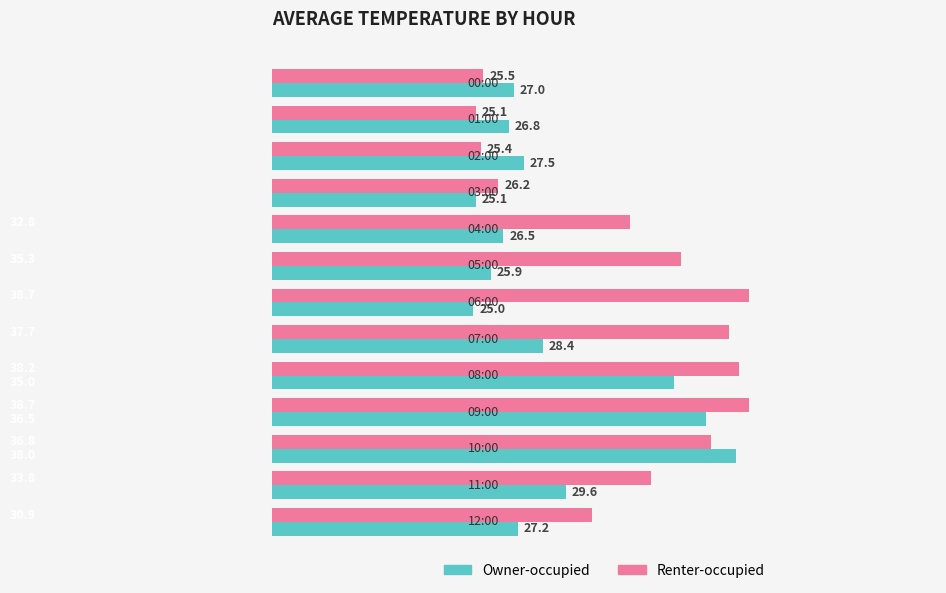

List the series in order of their overall mean, lowest first.

Owner-occupied, Renter-occupied